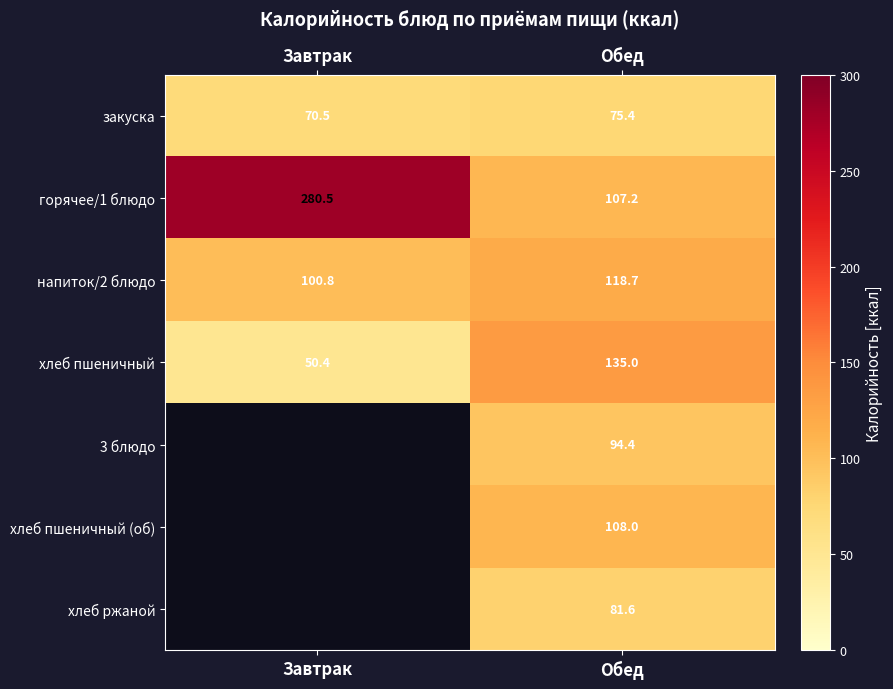

How many values in the хлеб пшеничный series are below 135?

1